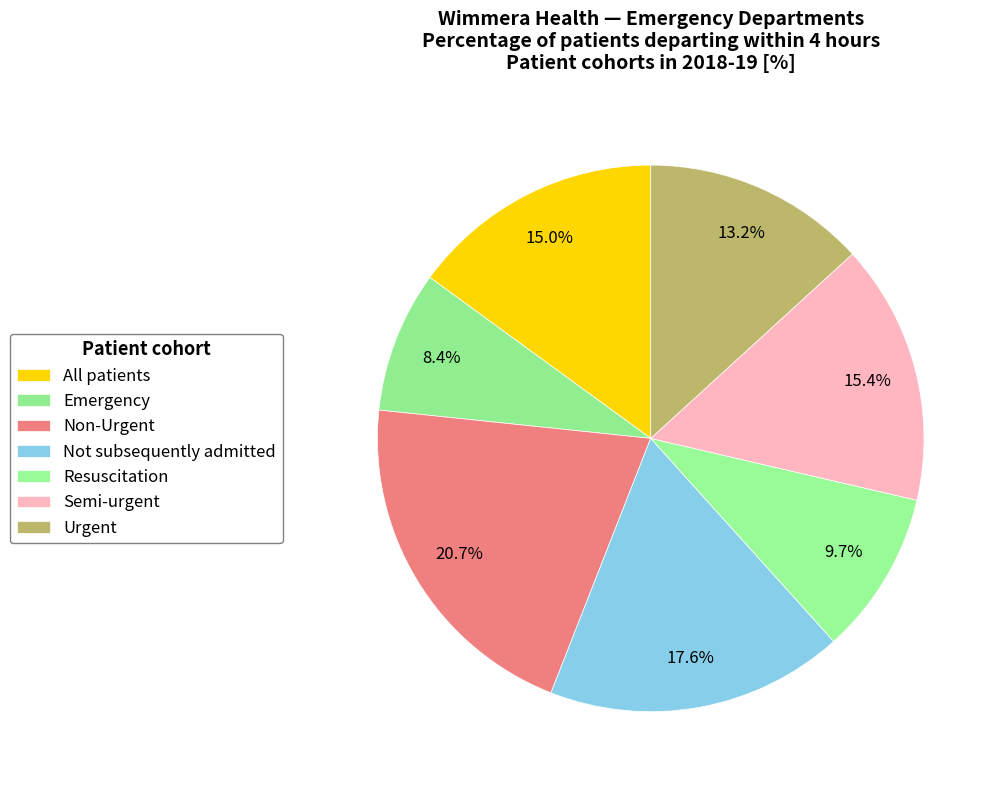

Count the number of slices in the pie.

7